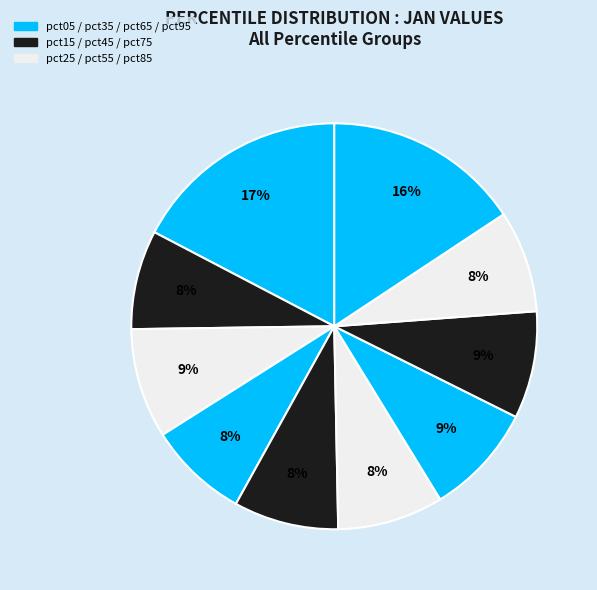

Count the number of slices in the pie.

10